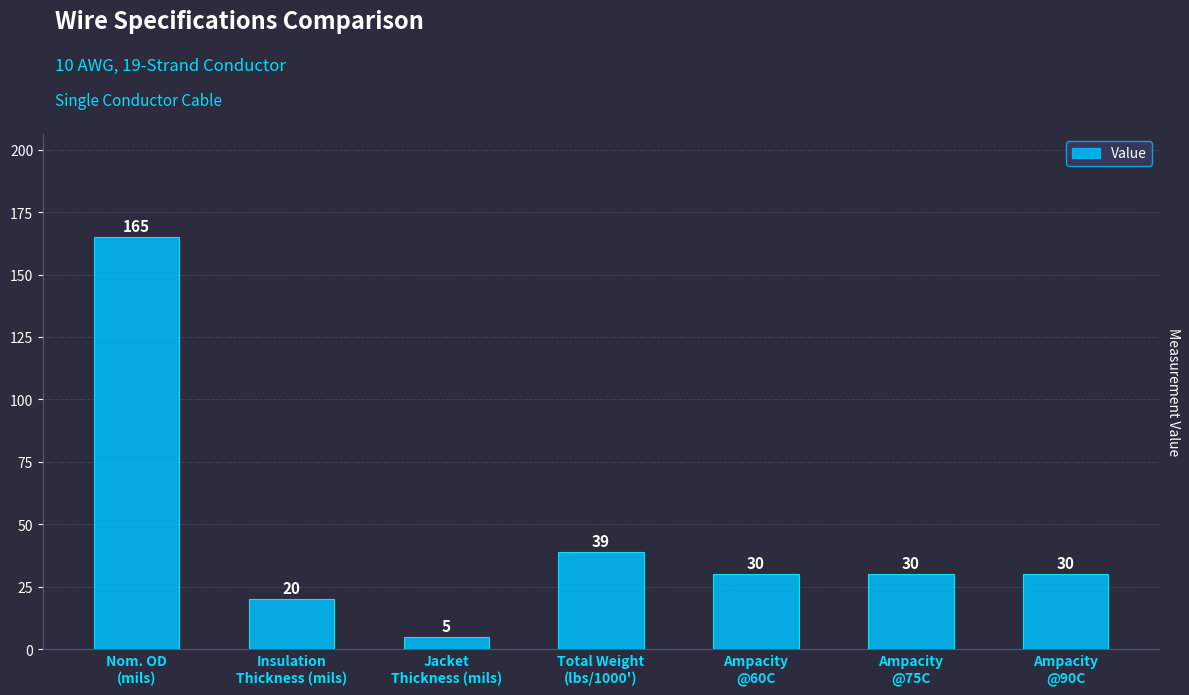

At which category does the chart reach its peak across all series?

Nom. OD
(mils)